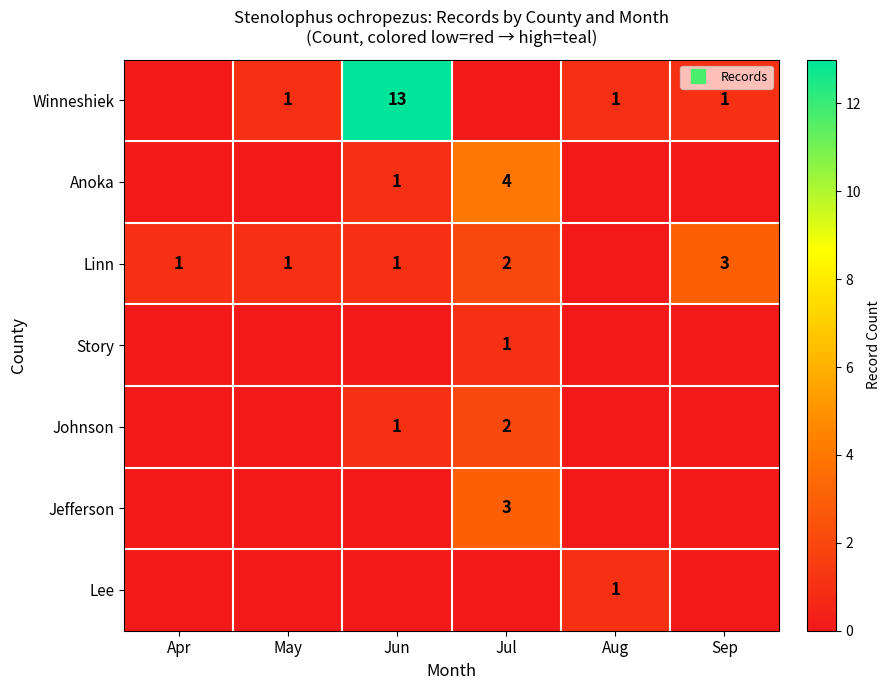

Which category has the highest value across all series?

Jun